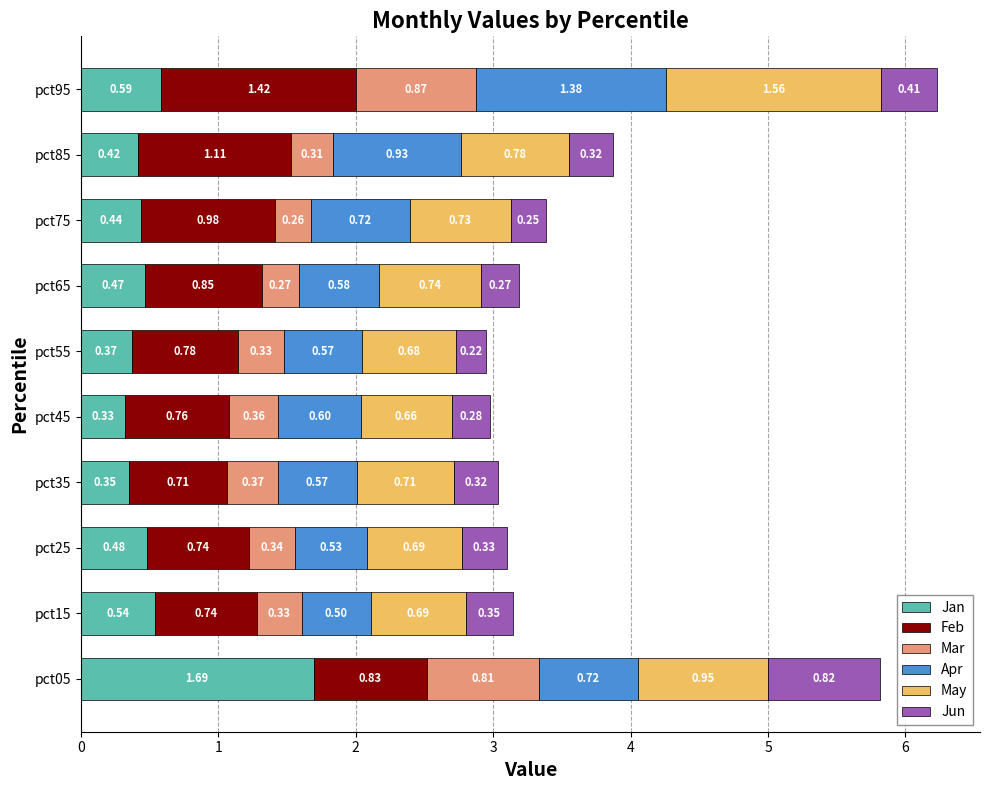

At which category is the sum across all series the highest?

pct95